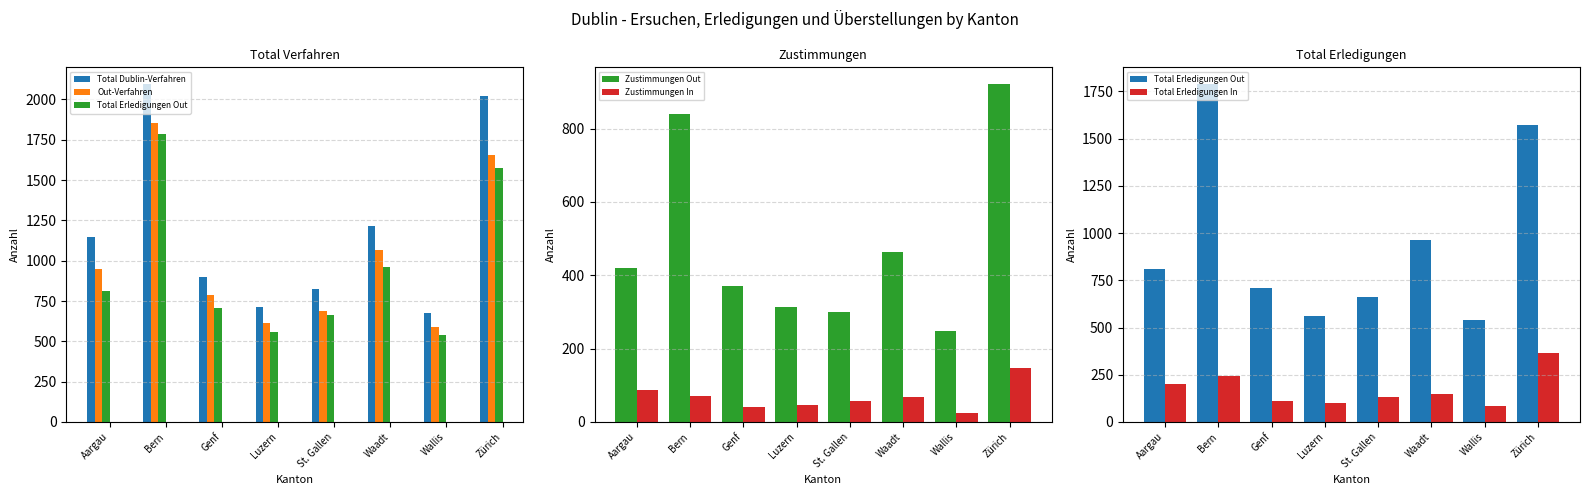

What is the label of the 5th bar from the right?

Luzern